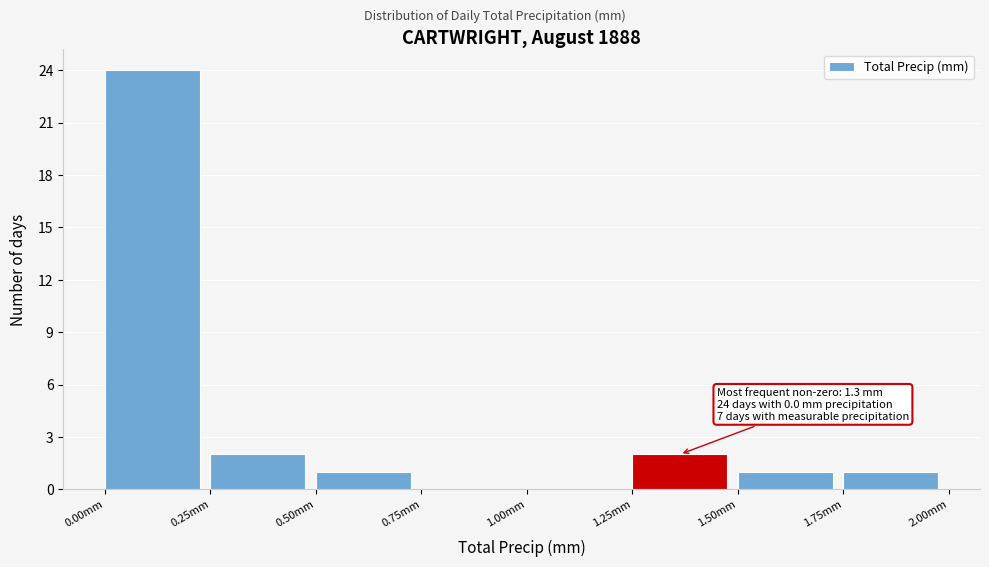

Over which range of the x-axis is the bar tallest?

0.00 to 0.25